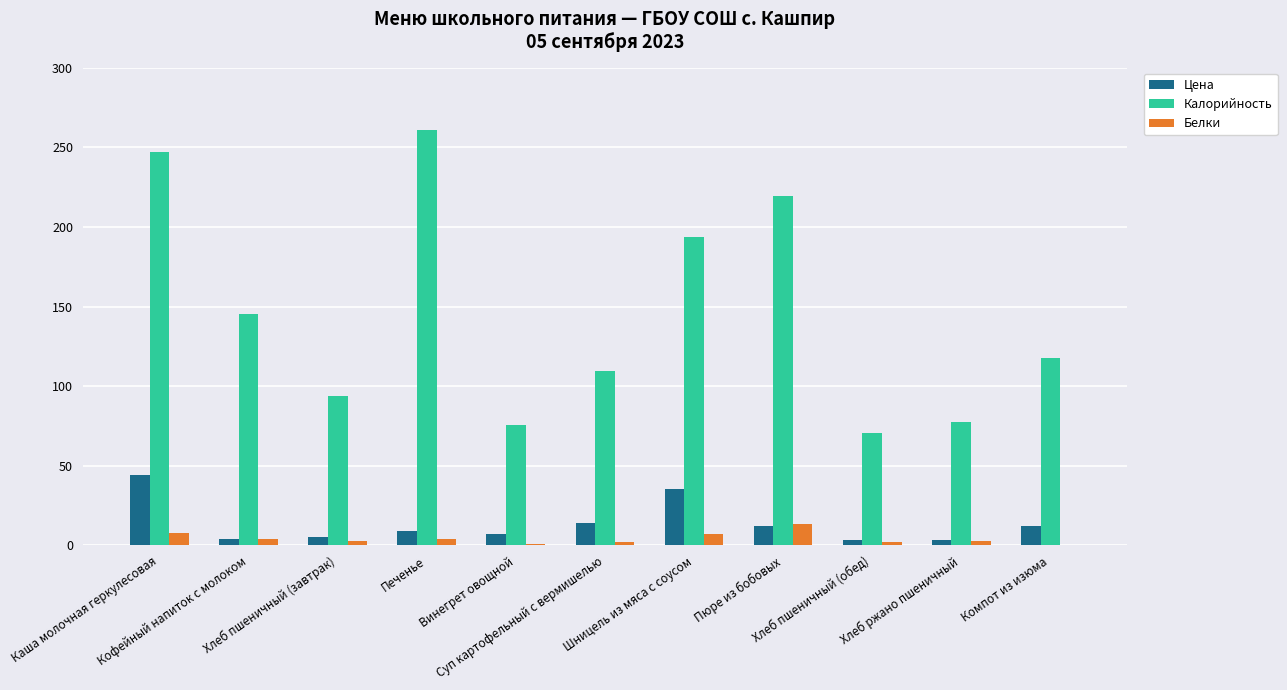

What is the sum of all Белки values?

47.5